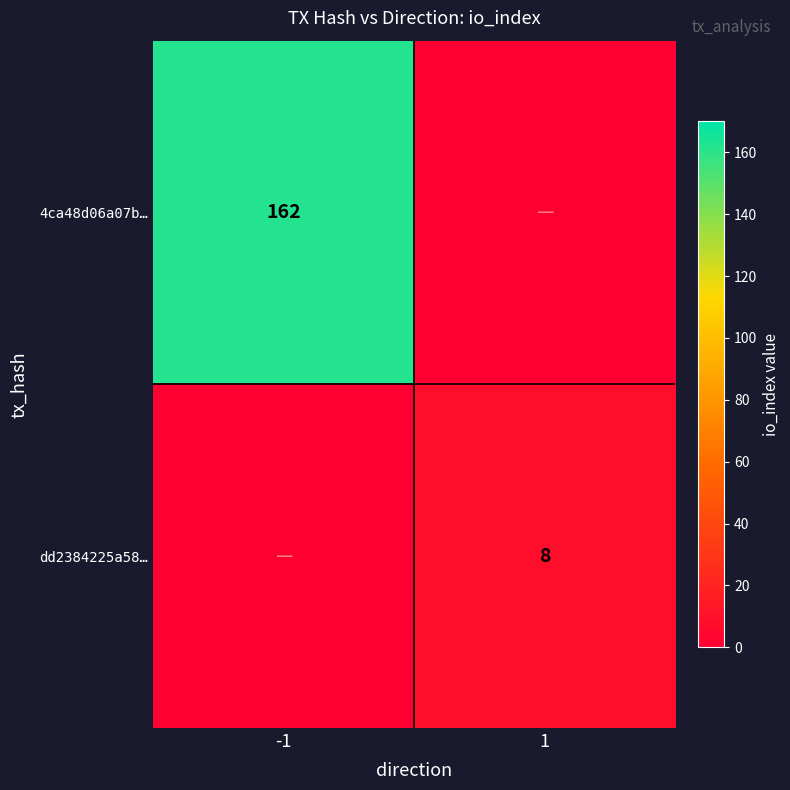

Which category has the highest value across all series?

-1